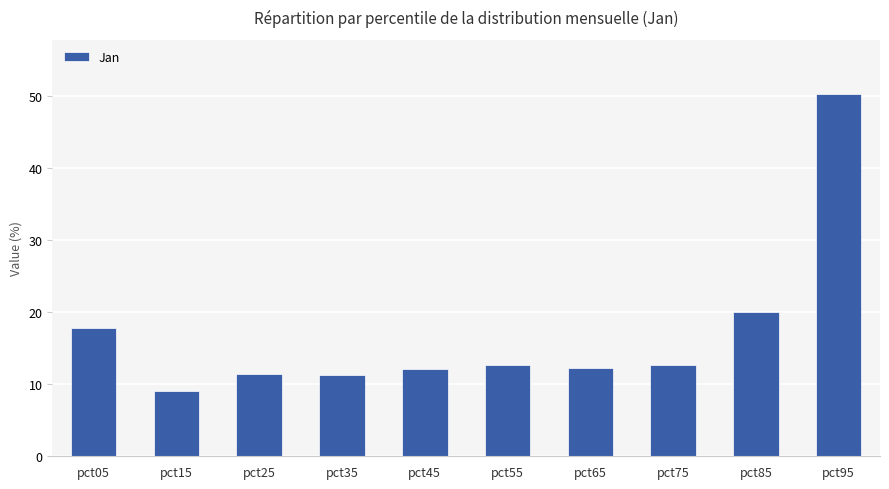

What is the value of the 5th bar from the left?

12.1